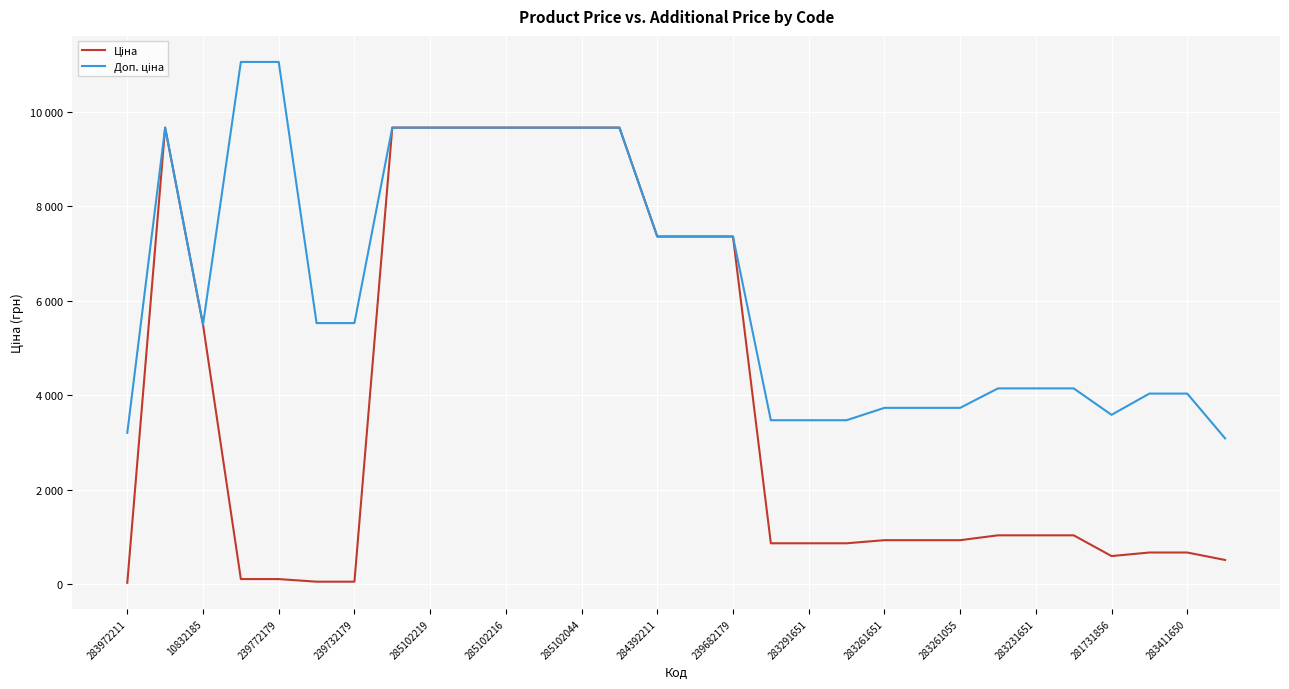

Does the chart have visible grid lines?

Yes